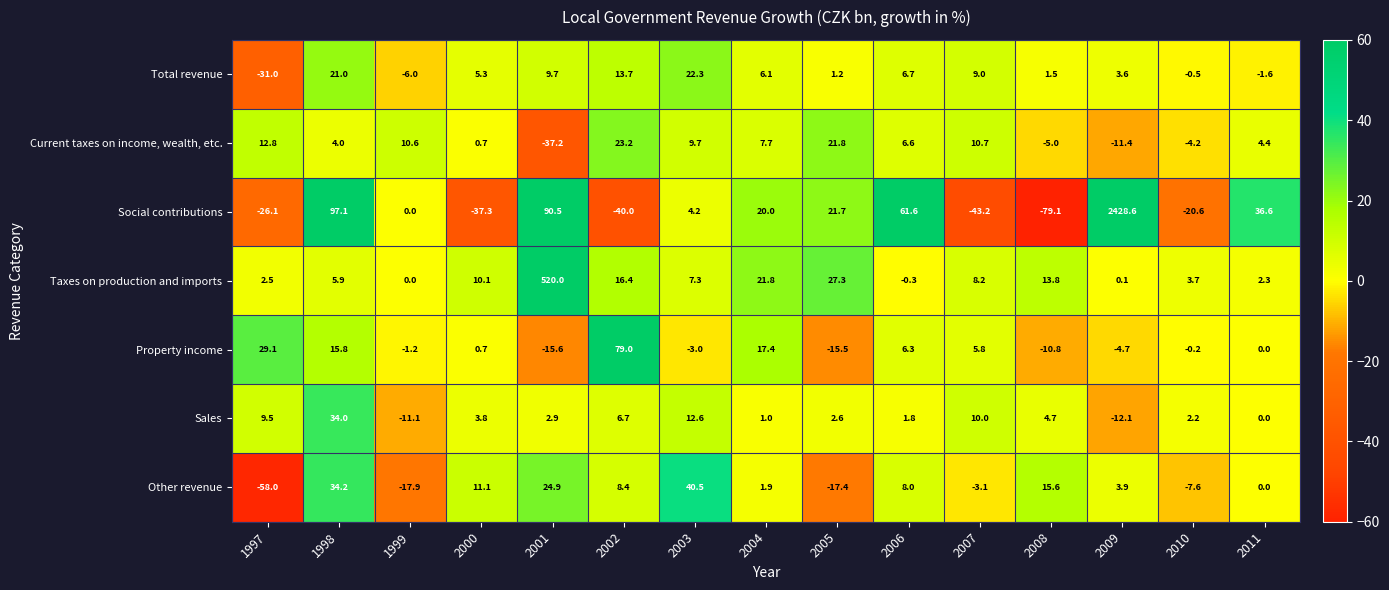

The value of Taxes on production and imports at 1999 is 245.5. True or false?

False